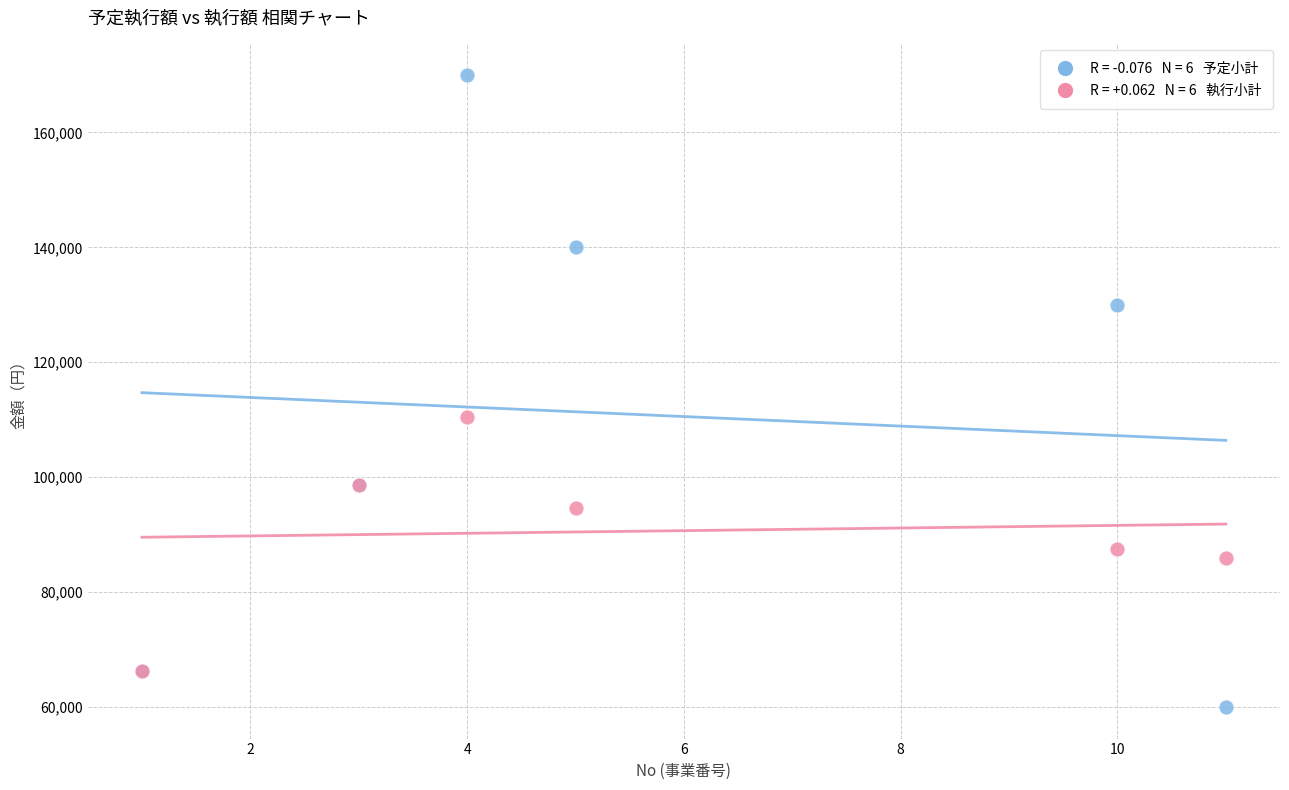

Across all series, what Y value is closest to 115000?

110556